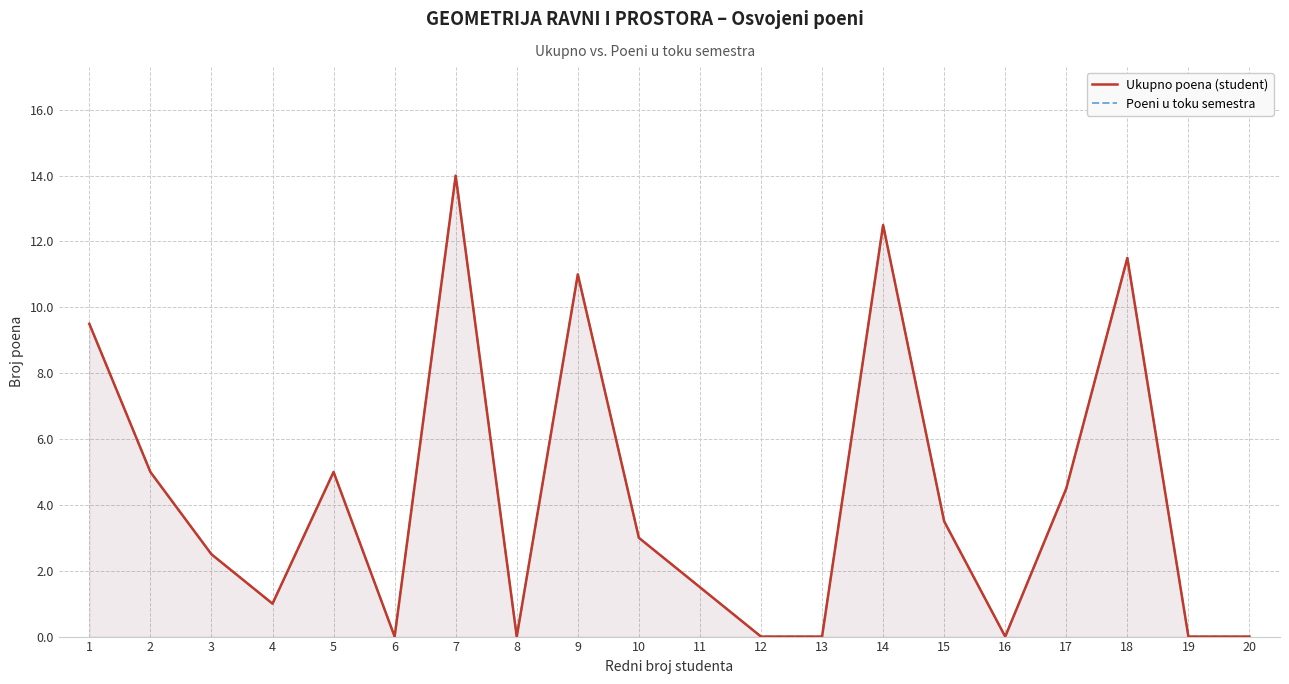

Reading left to right, transcribe all the data shown in this chart.

Ukupno poena (student): 9.5	5.0	2.5	1.0	5.0	0.0	14.0	0.0	11.0	3.0	1.5	0.0	0.0	12.5	3.5	0.0	4.5	11.5	0.0	0.0
Poeni u toku semestra: 9.5	5.0	2.5	1.0	5.0	0.0	14.0	0.0	11.0	3.0	1.5	0.0	0.0	12.5	3.5	0.0	4.5	11.5	0.0	0.0